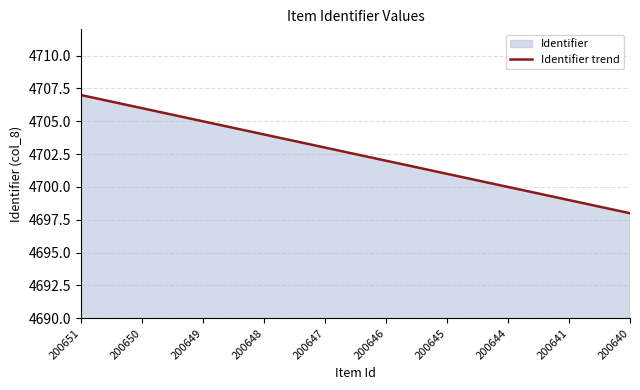

The chart shows a value of 6596 at 200645. True or false?

False